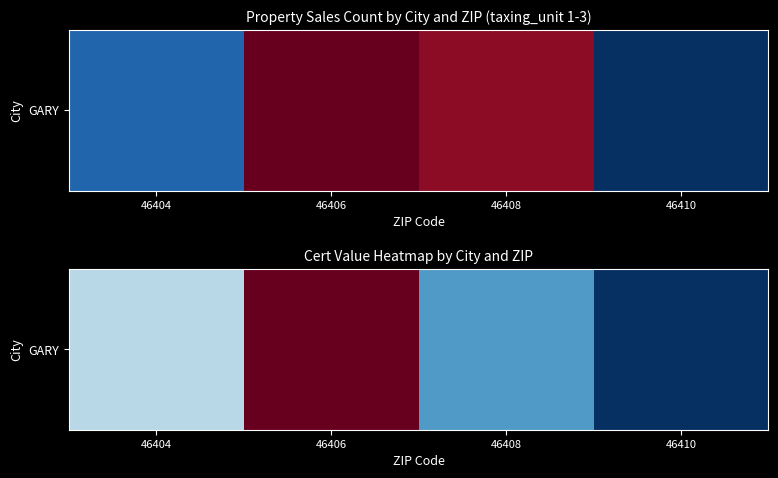

The chart shows a value of 3633.1 at 46408. True or false?

True